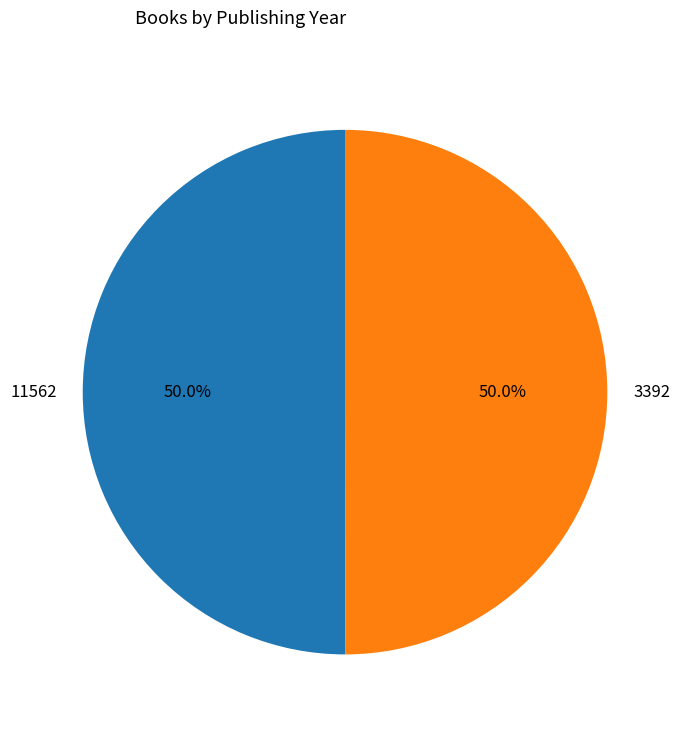

To the nearest percent, what percentage of the pie is 3392?

50%